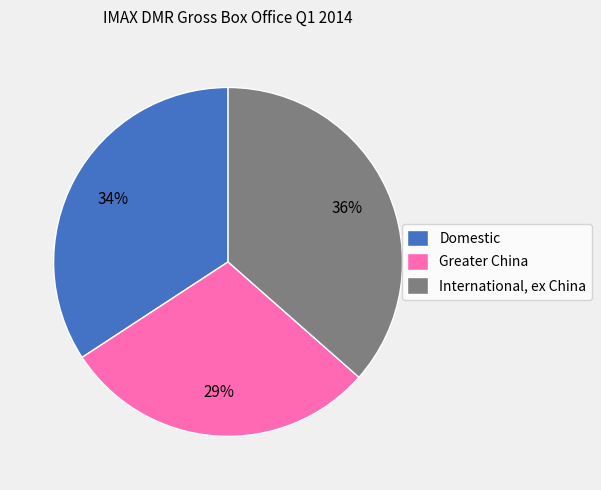

Is there a majority slice in this chart?

No